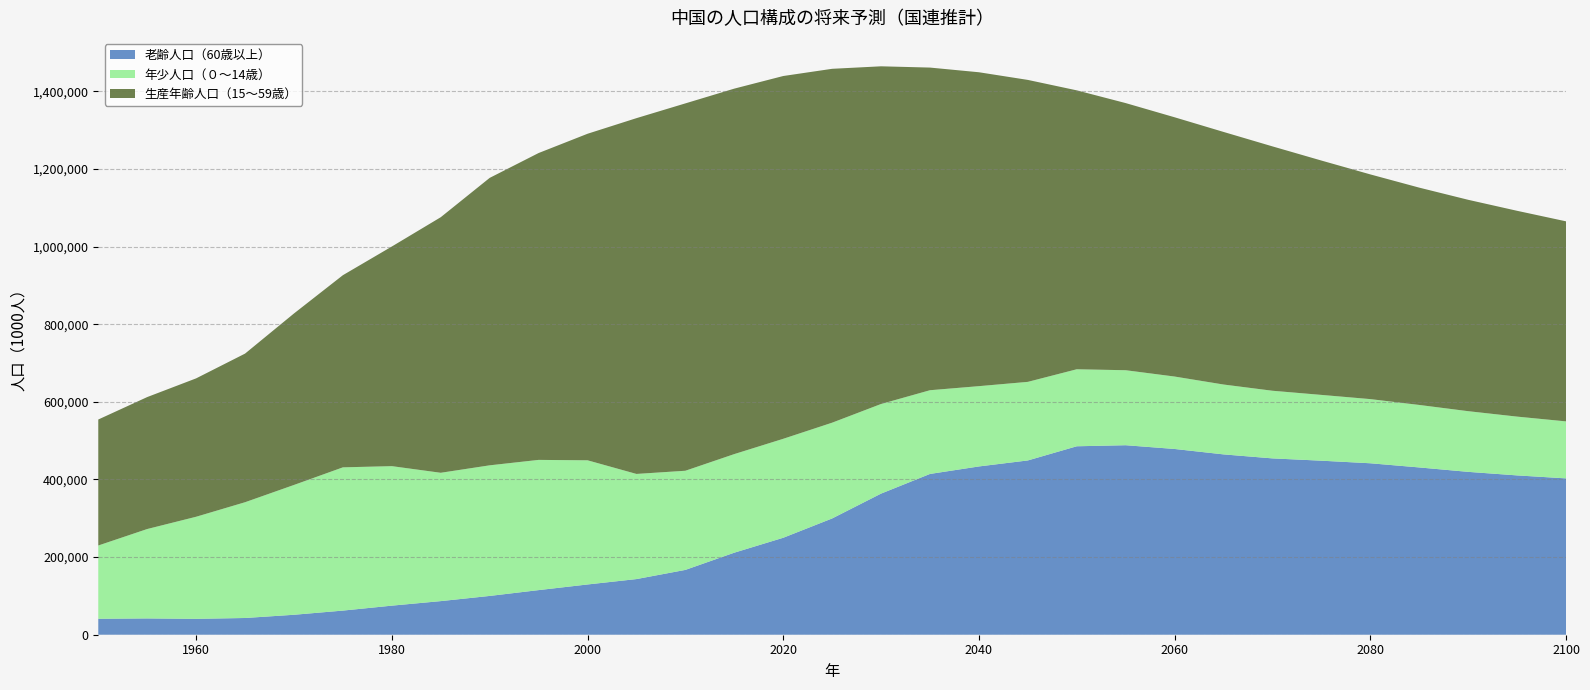

Reading left to right, what are all the values shown in this chart?

老齢人口（60歳以上）: 1950=41108	1955=41984	1960=40915	1965=43101	1970=51417	1975=62173	1980=74899	1985=86598	1990=99936	1995=114942	2000=129461	2005=143349	2010=167001	2015=211366	2020=249776	2025=299563	2030=363549	2035=414225	2040=433523	2045=448994	2050=485489	2055=488206	2060=478533	2065=464588	2070=454270	2075=448343	2080=441706	2085=430966	2090=419573	2095=410452	2100=402781
年少人口（０～14歳）: 1950=188730	1955=230306	1960=262989	1965=298222	1970=334411	1975=369026	1980=359387	1985=330596	1990=336468	1995=335448	2000=319911	2005=270859	2010=255419	2015=253990	2020=254930	2025=246688	2030=230854	2035=215659	2040=206841	2045=202416	2050=198390	2055=193199	2060=186587	2065=179985	2070=174254	2075=169487	2080=165297	2085=160979	2090=156312	2095=151445	2100=146813
生産年齢人口（15～59歳）: 1950=324581	1955=339951	1960=356504	1965=382896	1970=441774	1975=495041	1980=565803	1985=658395	1990=740480	1995=790531	2000=841179	2005=916568	2010=946390	2015=941492	2020=934617	2025=911657	2030=869936	2035=831200	2040=808668	2045=777903	2050=718526	2055=688189	2060=667910	2065=650712	2070=629530	2075=603751	2080=578888	2085=559854	2090=544581	2095=530218	2100=515399